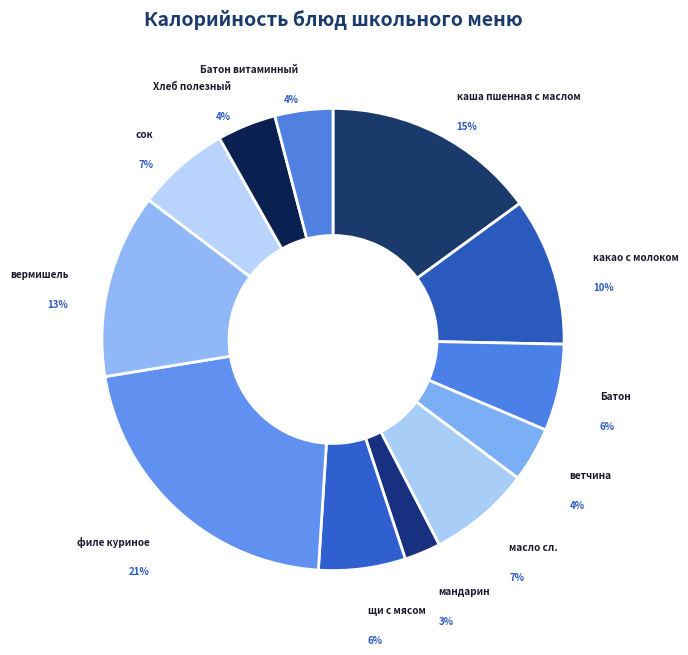

Is there a majority slice in this chart?

No